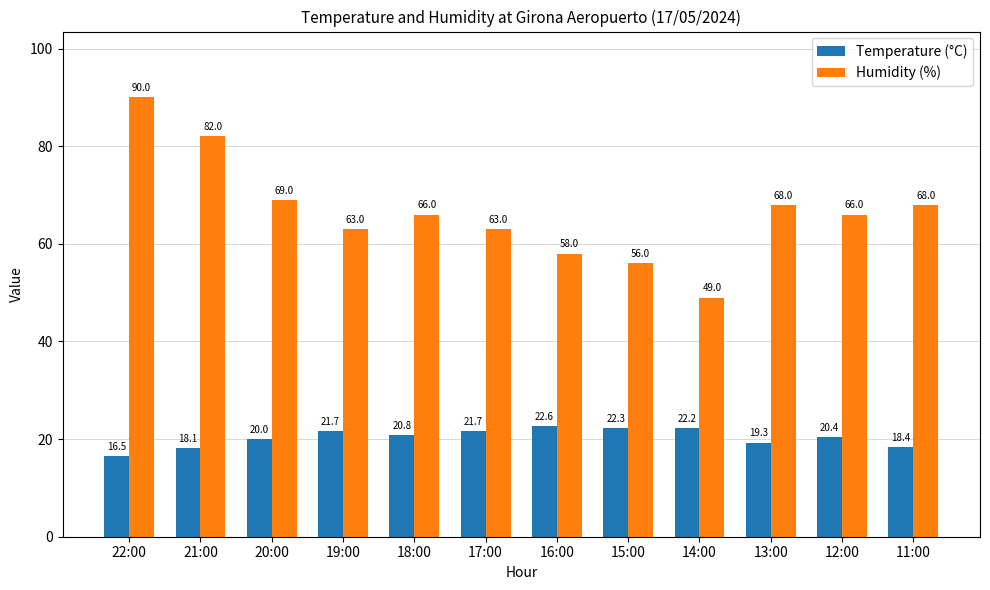

At which category does the chart reach its minimum across all series?

22:00